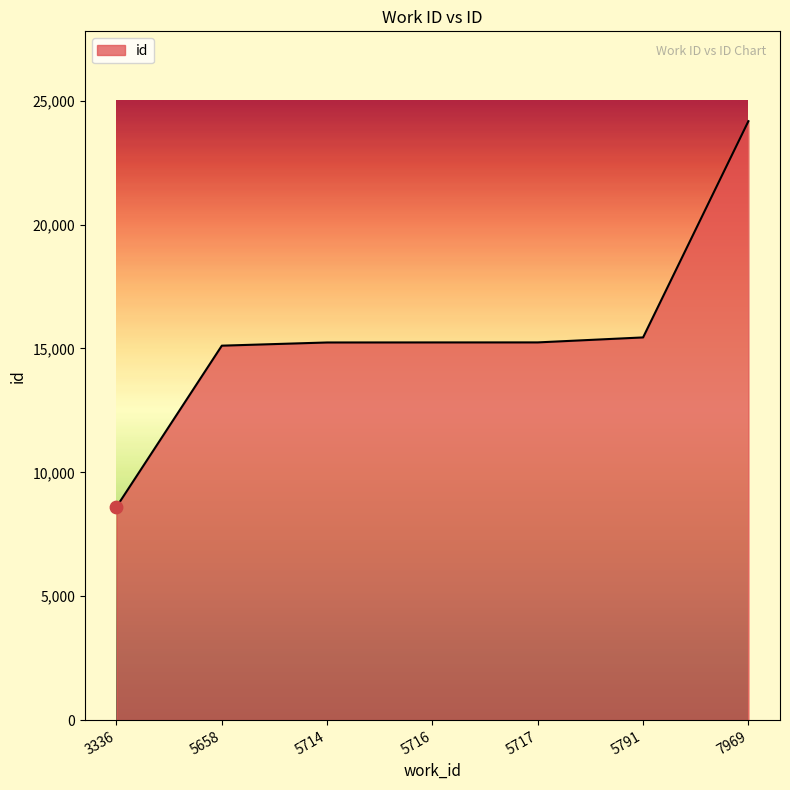

Which has a higher value, 5791 or 7969?

7969